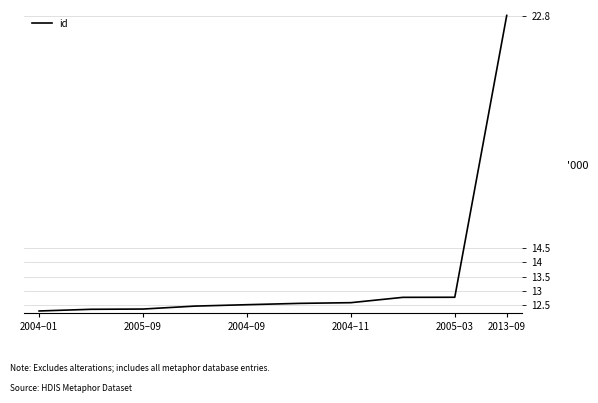

What is the difference between the maximum and minimum values?

10.5